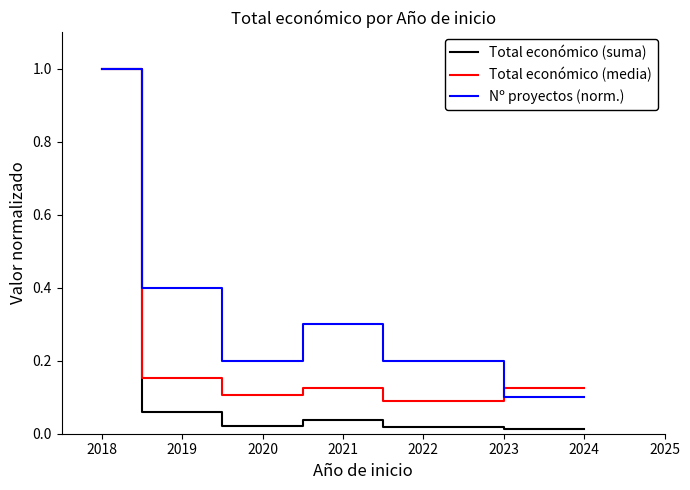

Is the value of Nº proyectos (norm.) at 2018 greater than the value of Total económico (suma) at 2021?

Yes